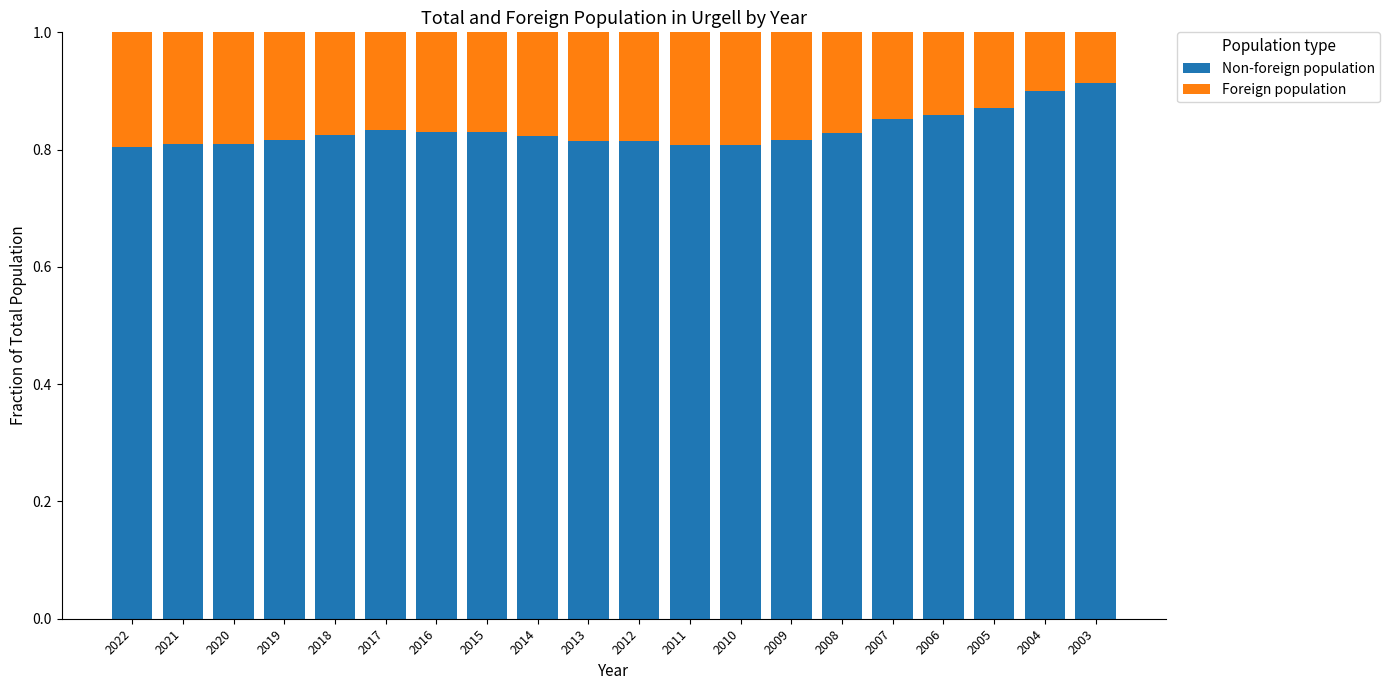

What is the sum of the Non-foreign population values at 2013 and 2019?

1.6